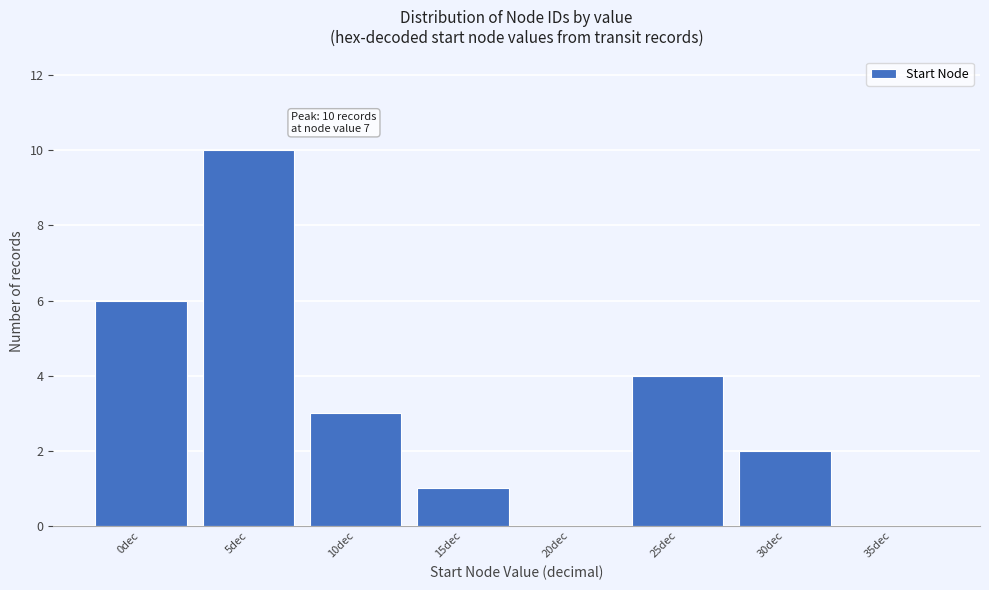

Reading right to left, transcribe all the data shown in this chart.

35dec=0	30dec=2	25dec=4	20dec=0	15dec=1	10dec=3	5dec=10	0dec=6